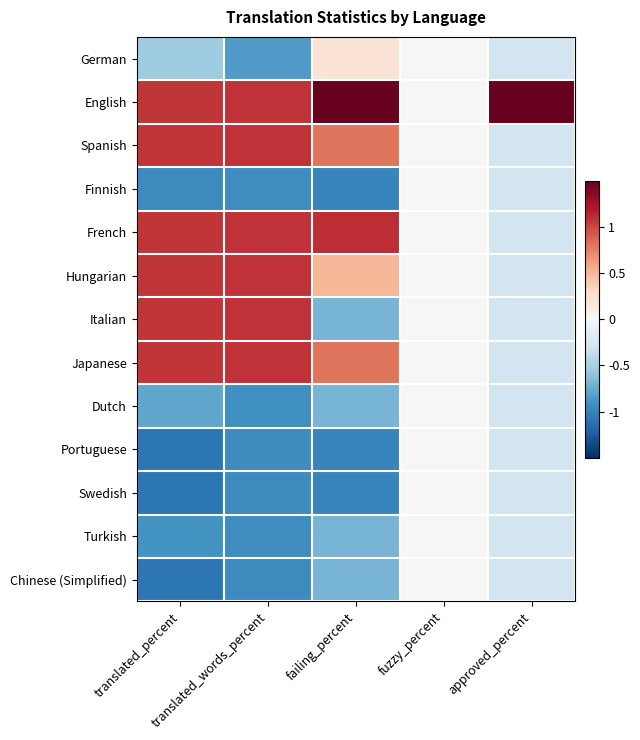

List the series in order of their peak value, lowest first.

Finnish, Dutch, Portuguese, Swedish, Turkish, Chinese (Simplified), German, Spanish, Hungarian, Italian, Japanese, French, English